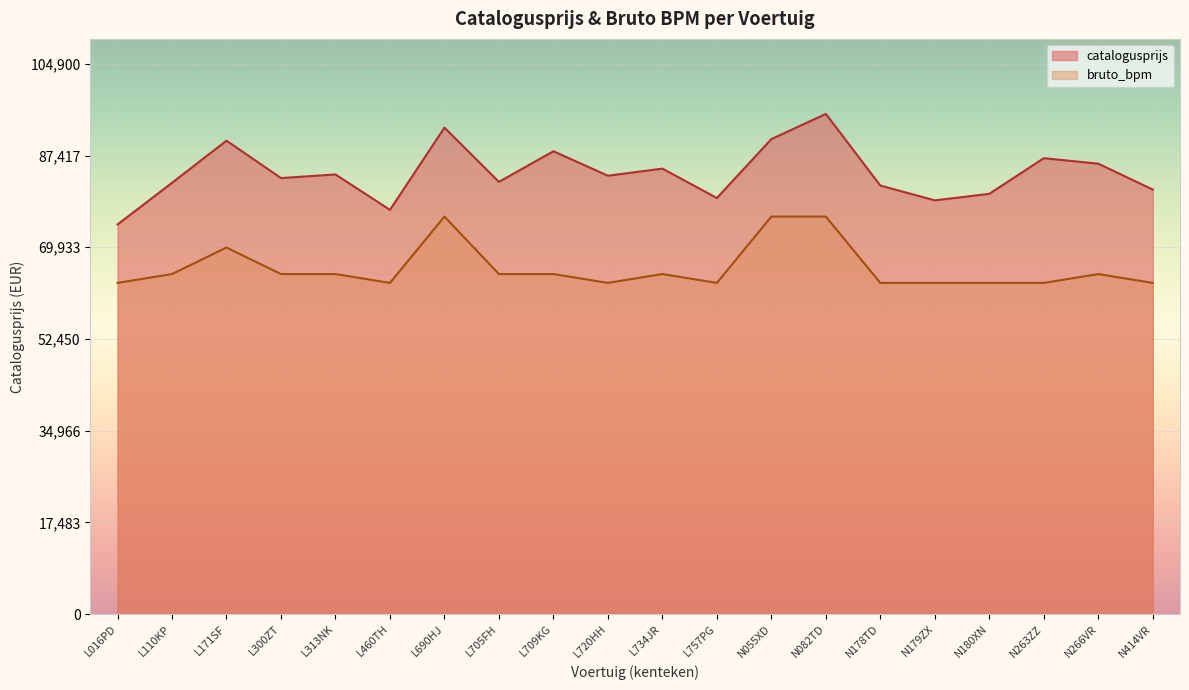

Between N178TD and N082TD, which is larger?

N082TD